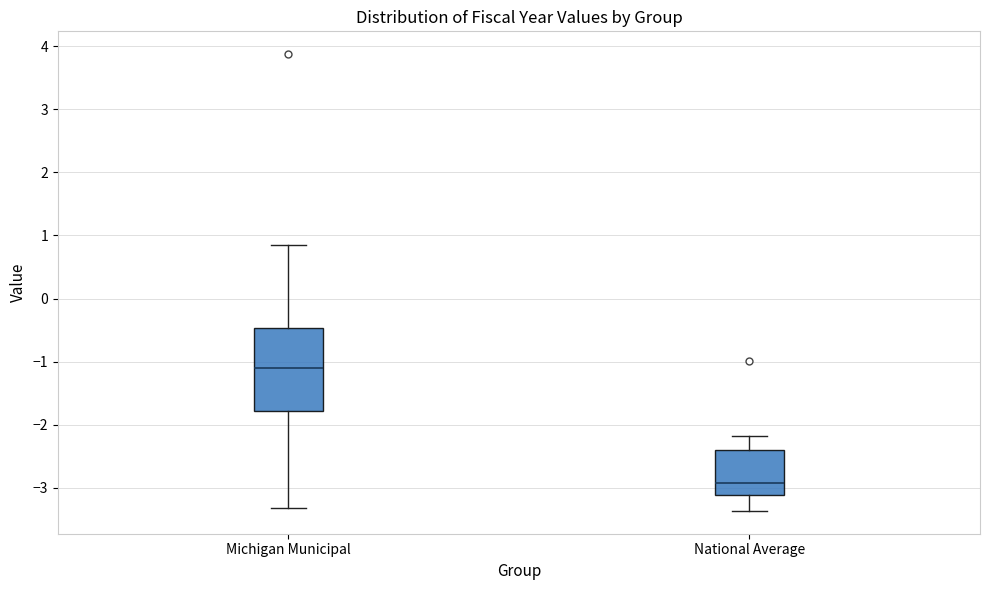

Where is the lower edge of the box for Michigan Municipal on the y-axis? The values are not printed on the chart, so give them approximately, as read against the axis.

-1.8